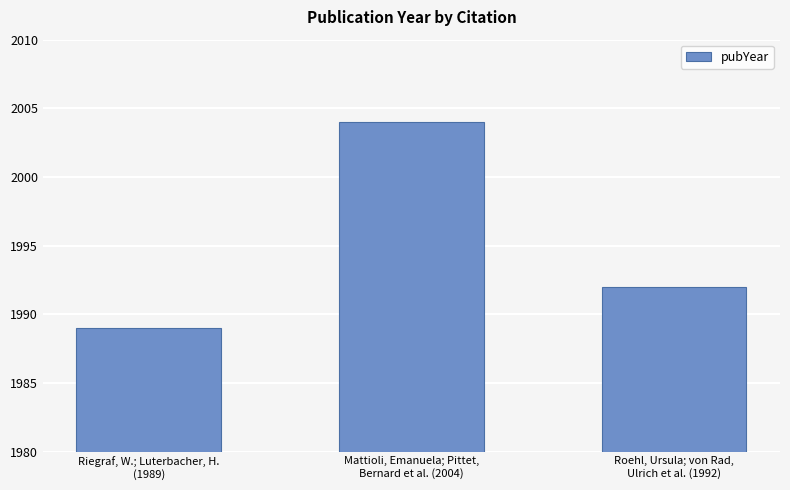

What is the maximum value shown in the chart?

2004